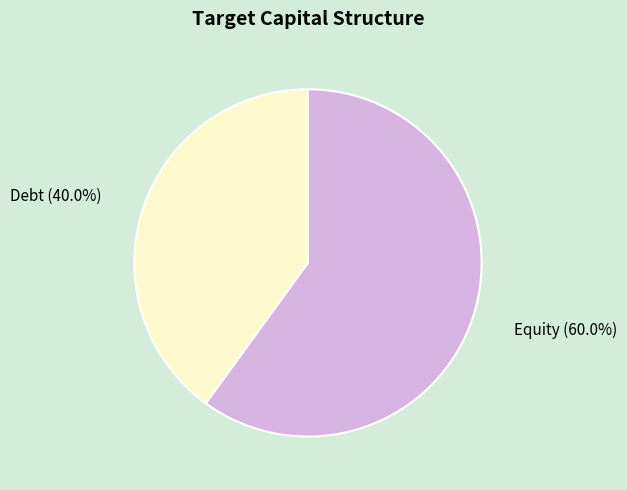

What is the smallest slice in the pie chart?

Debt